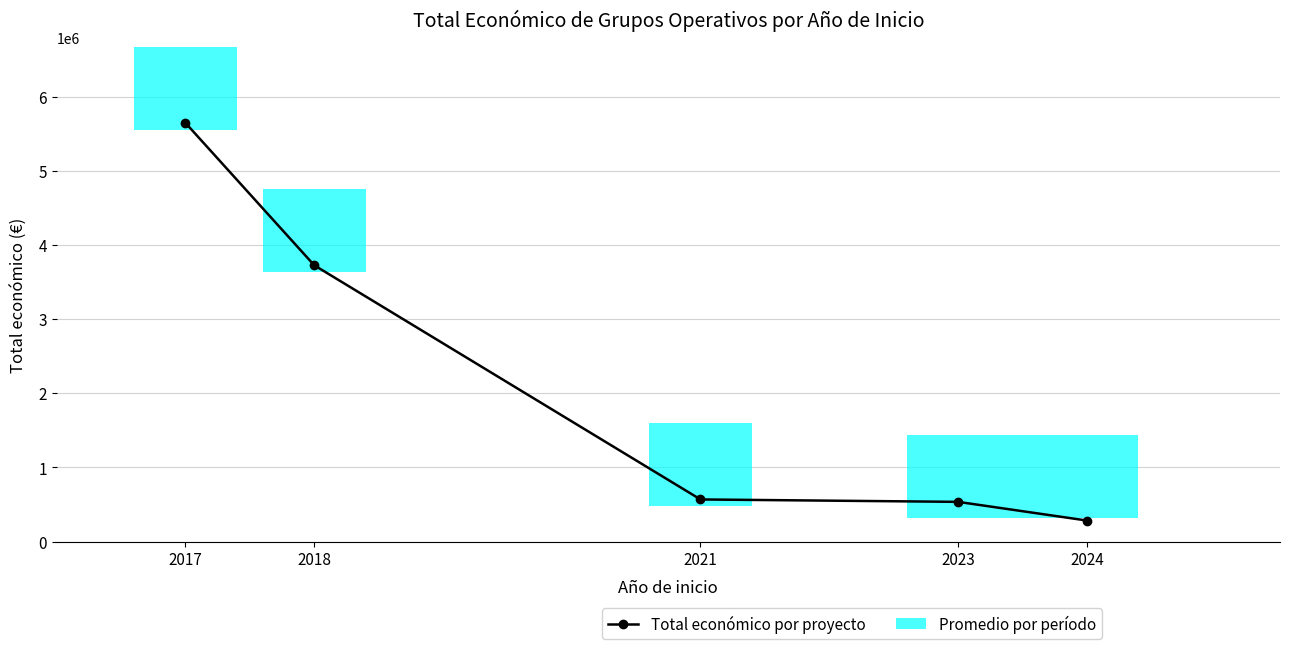

True or false: there are more than 1 points higher than both neighbors.

False